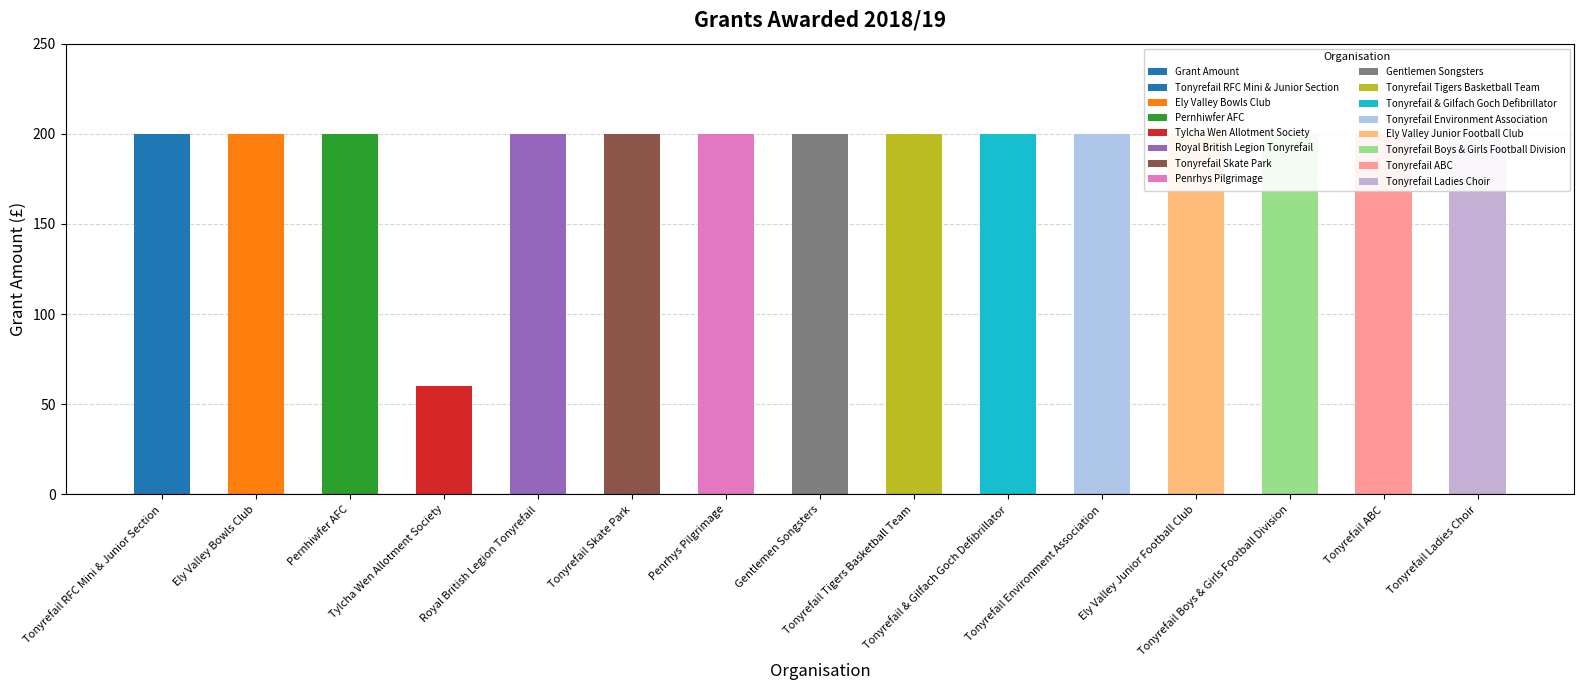

How many bars are there in total?

15